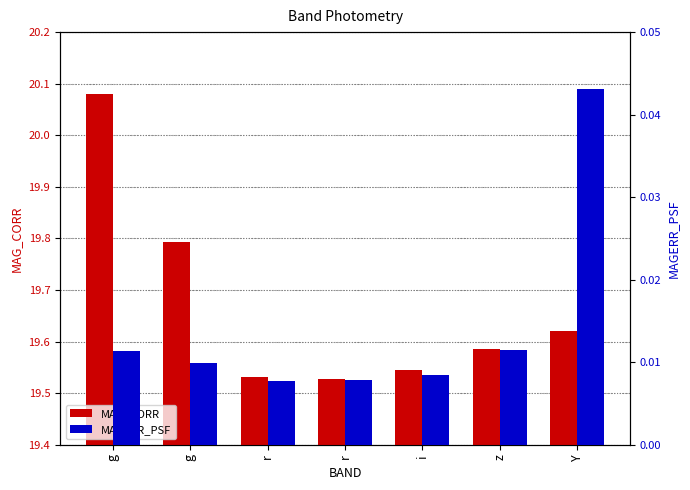

The value of MAG_CORR at i is 19.5. True or false?

True